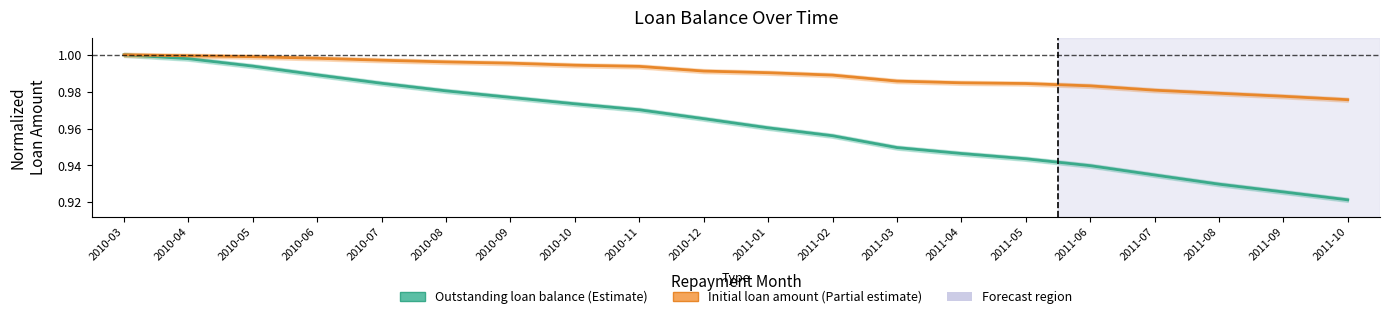

How many series are shown in this chart?

2